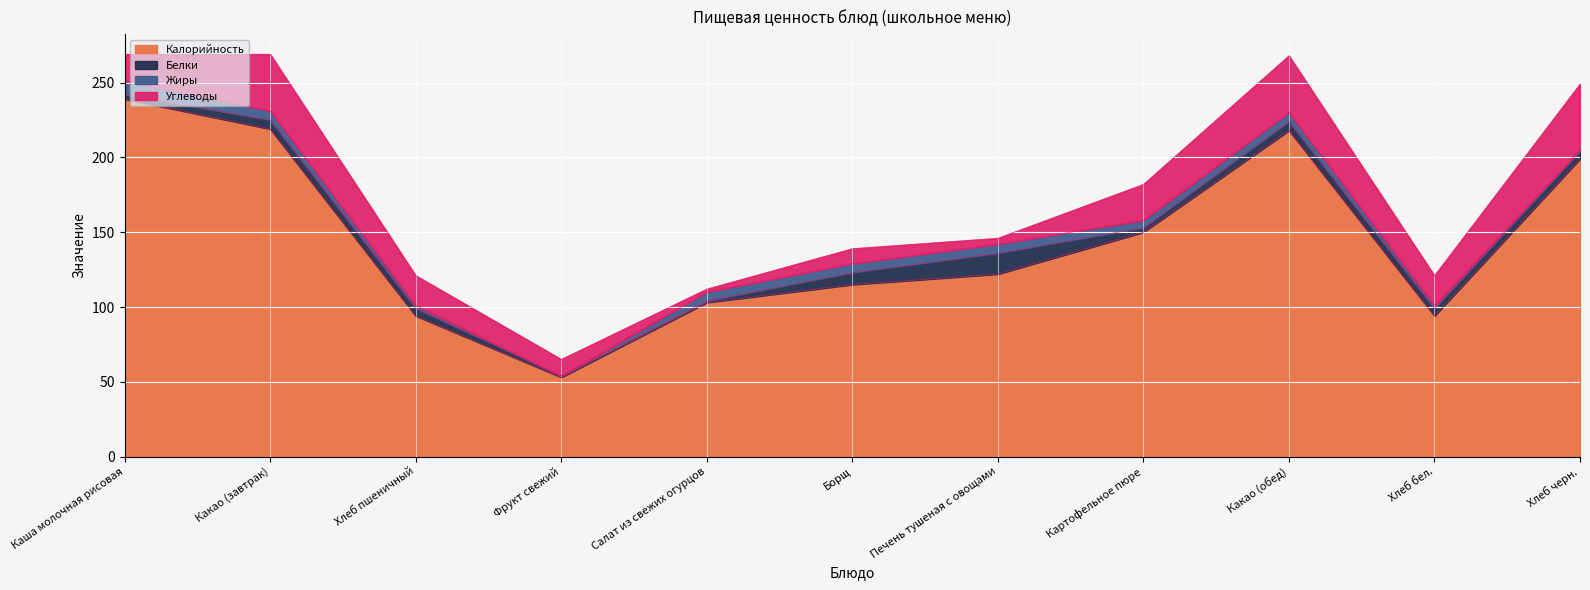

At which category does Жиры reach its first local valley?

Фрукт свежий